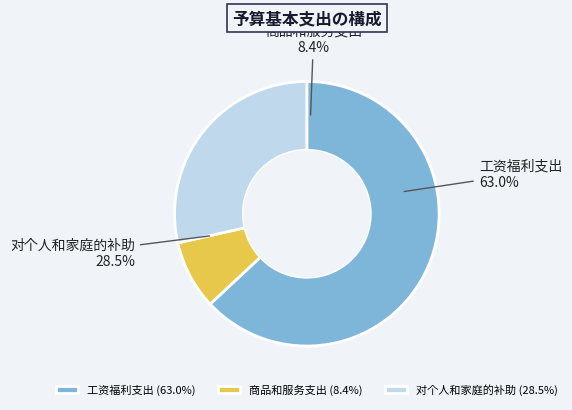

The 对个人和家庭的补助 slice represents 29% of the pie. True or false?

True